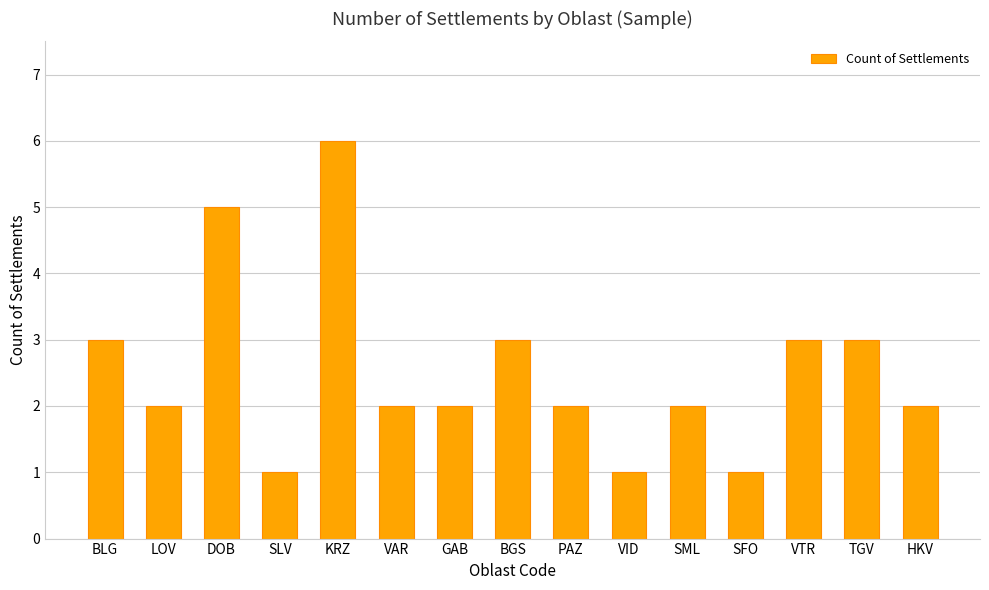

What is the value of the 15th bar from the left?

2